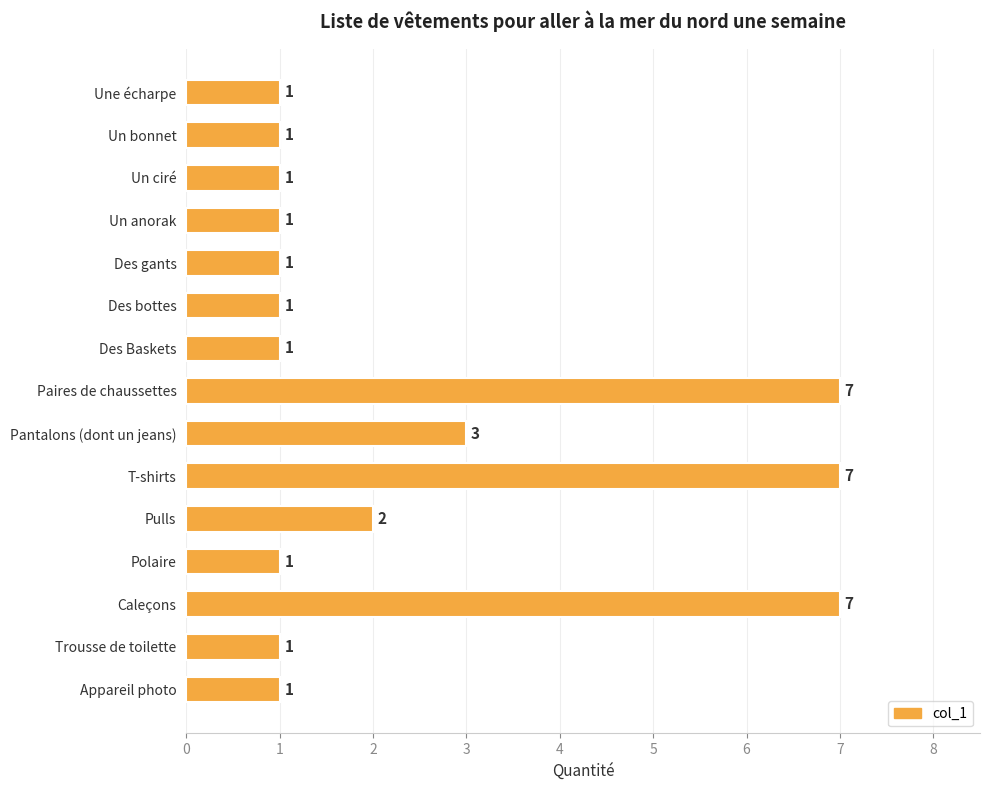

Reading bottom to top, list all the values displayed in this chart.

Appareil photo=1	Trousse de toilette=1	Caleçons=7	Polaire=1	Pulls=2	T-shirts=7	Pantalons (dont un jeans)=3	Paires de chaussettes=7	Des Baskets=1	Des bottes=1	Des gants=1	Un anorak=1	Un ciré=1	Un bonnet=1	Une écharpe=1